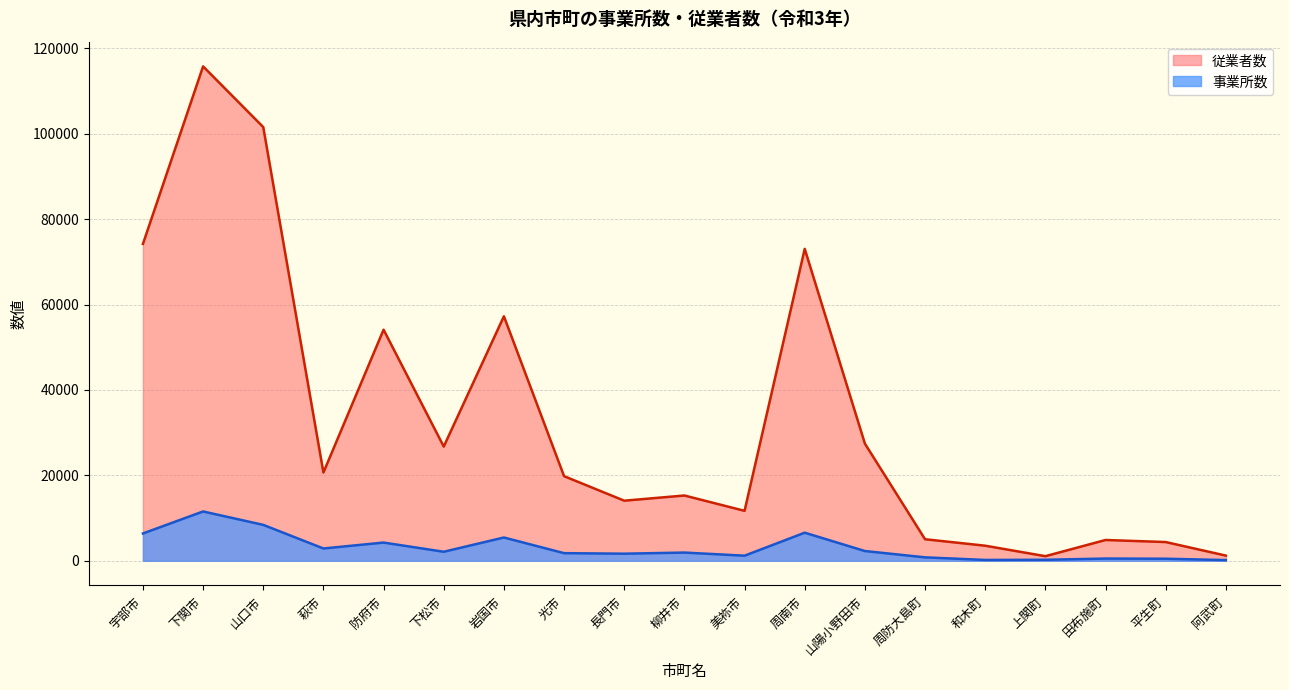

Is it true that 事業所数 equals 3229 at 下松市?

False